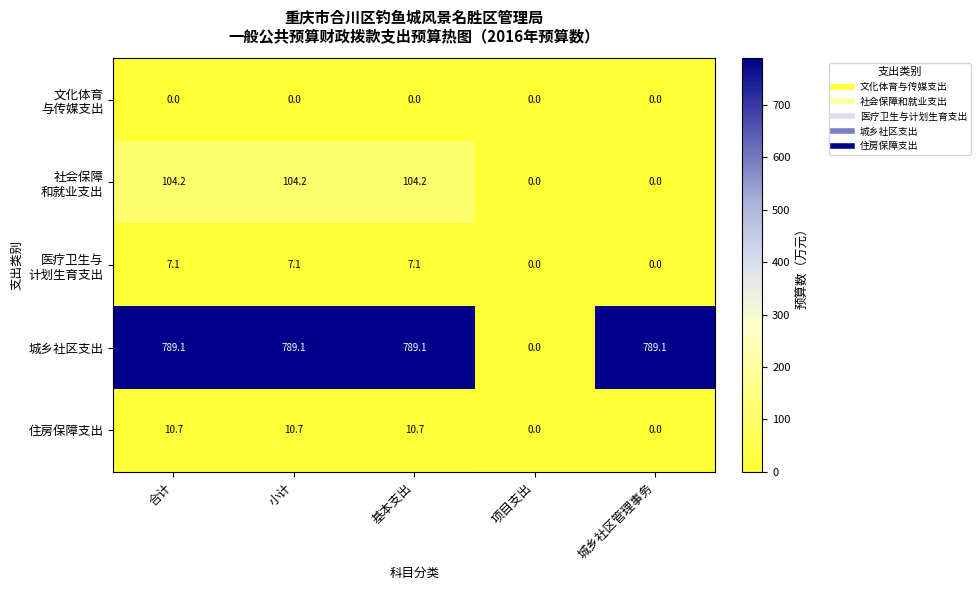

Which series has the largest range (max minus min)?

城乡社区支出